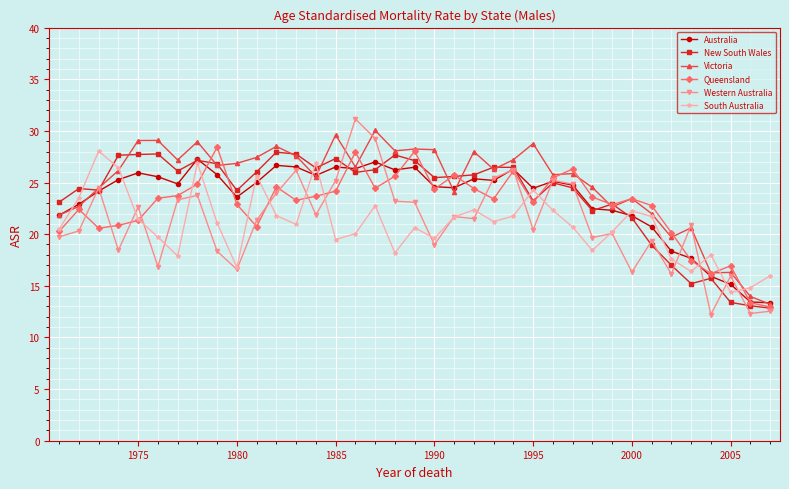

What is the average value of the New South Wales series?

23.7